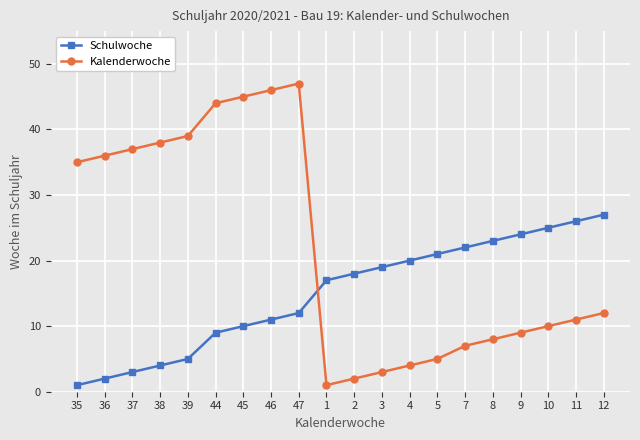

Where is Kalenderwoche nearest to the value 24?

35